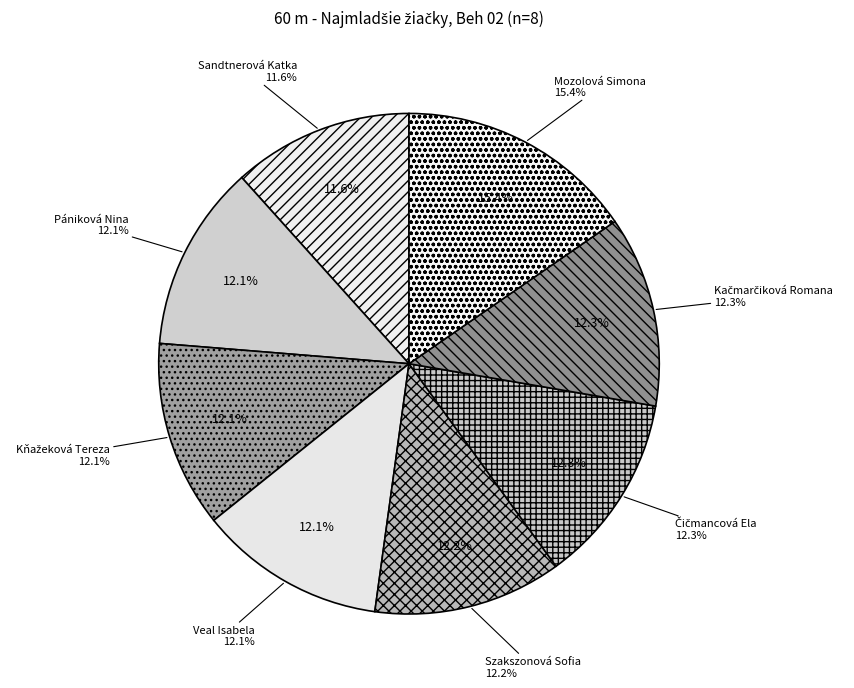

What portion of the pie excludes Pániková Nina?

87.9%